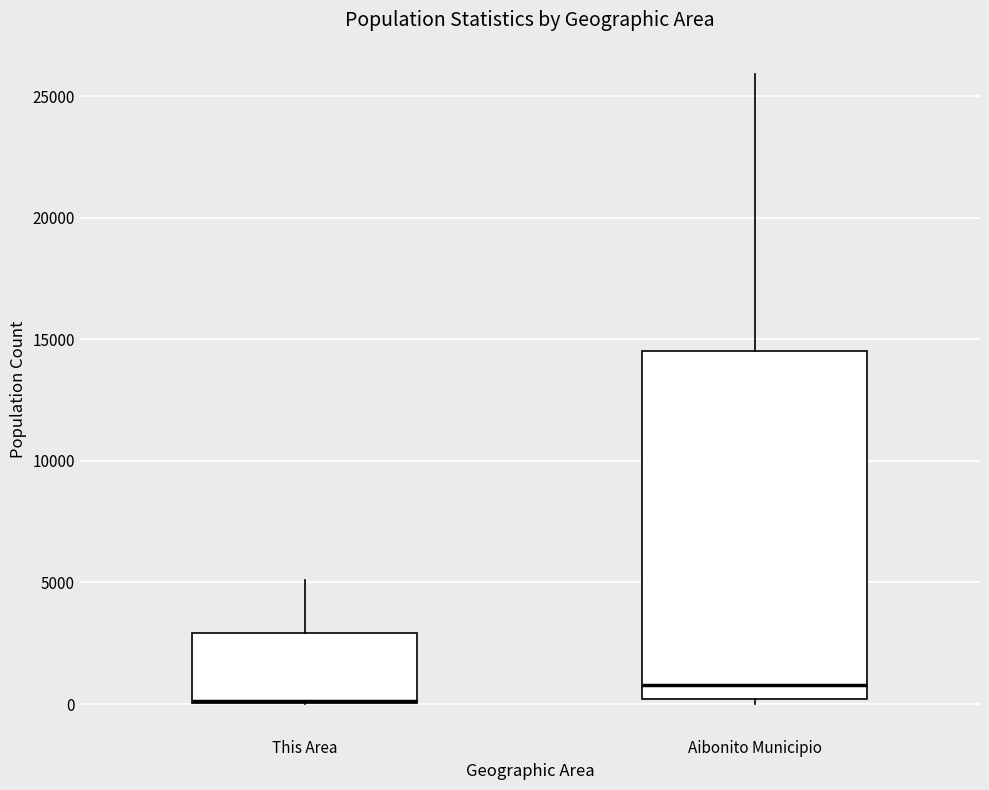

Reading left to right, transcribe this box plot: for each box, give where its median line is, the range the box spans, and where its two whiskers end, as read against the y-axis. The values are not printed on the chart, so give them approximately, as read against the axis.

This Area: median 0, box 0 to 3000, whiskers 0 to 5000
Aibonito Municipio: median 1000, box 0 to 14500, whiskers 0 (just below the box's lower edge) to 26000